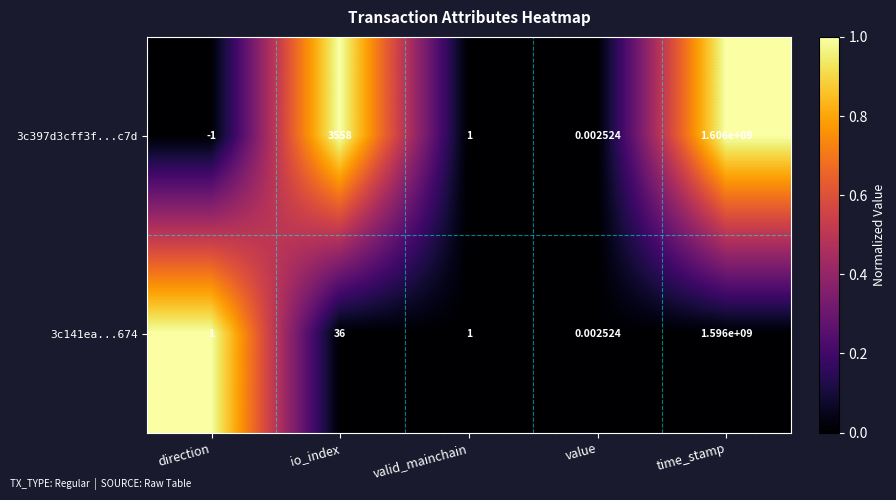

At which label is 3c397d3cff3f...c7d closest to 802999999?

io_index